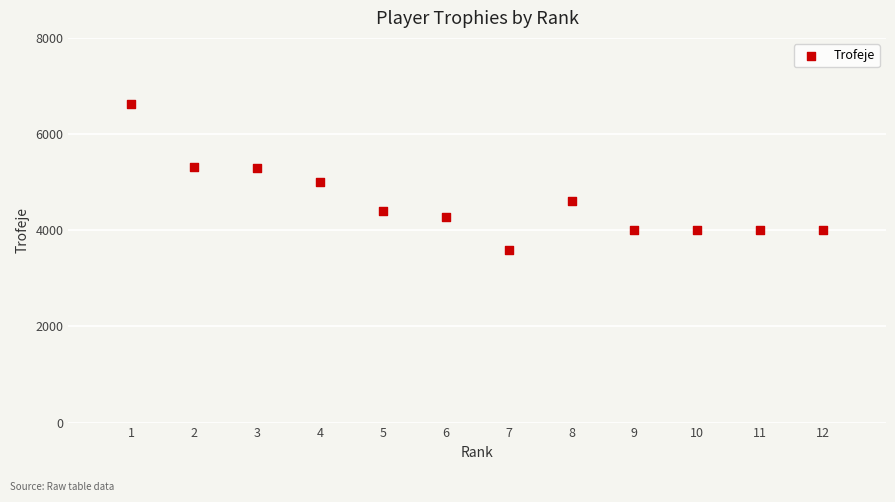

What is the average X value?

6